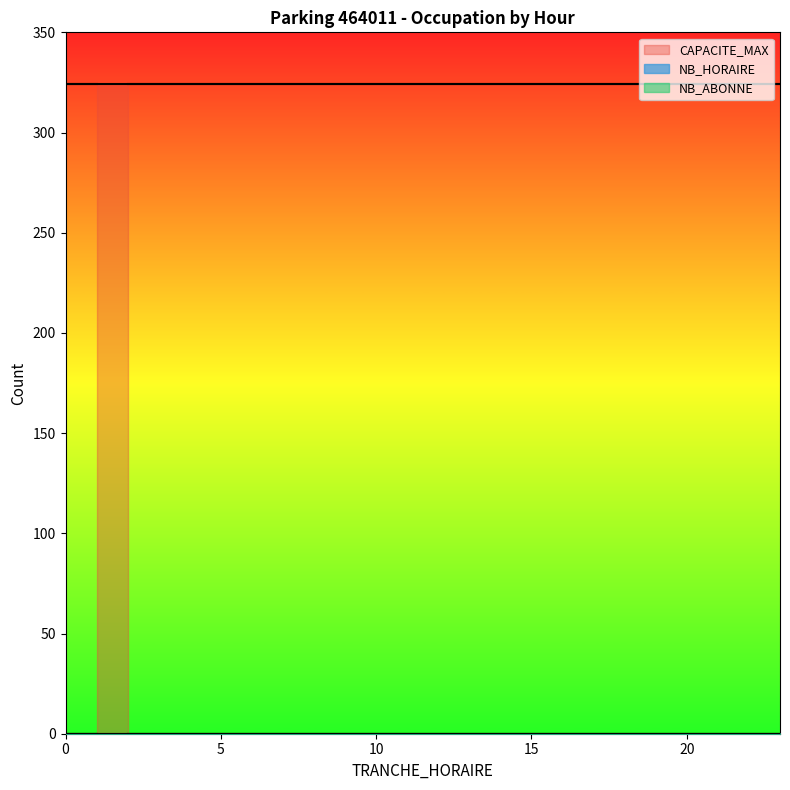

How many distinct data groups are displayed?

3